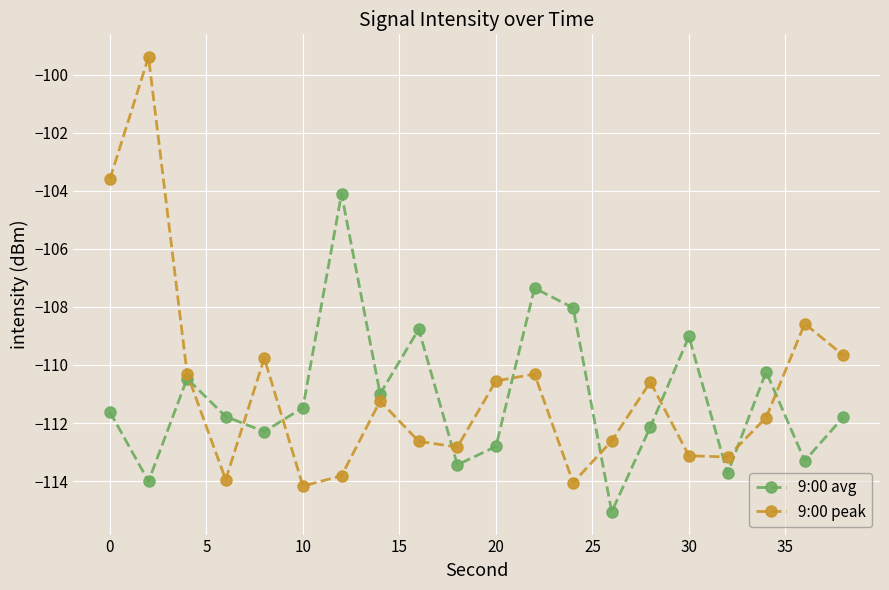

What is the value of the 9:00 peak point at the 7th from the left?

-113.8